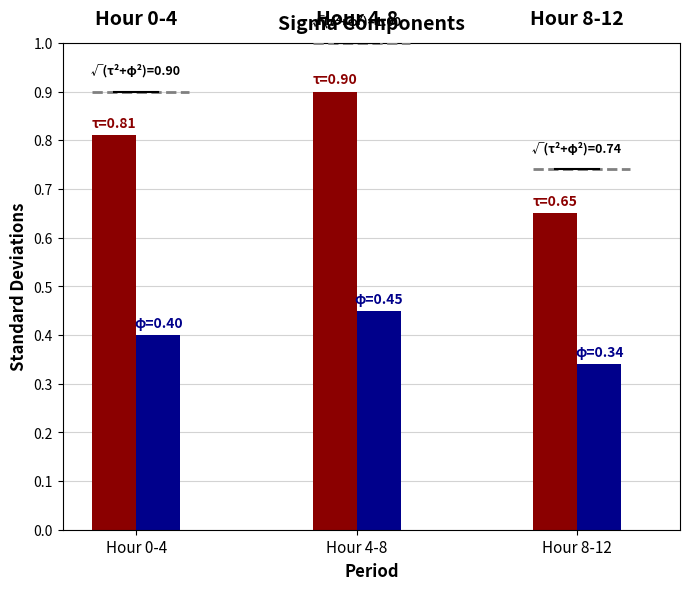

At which category does the chart reach its minimum across all series?

Hour 8-12